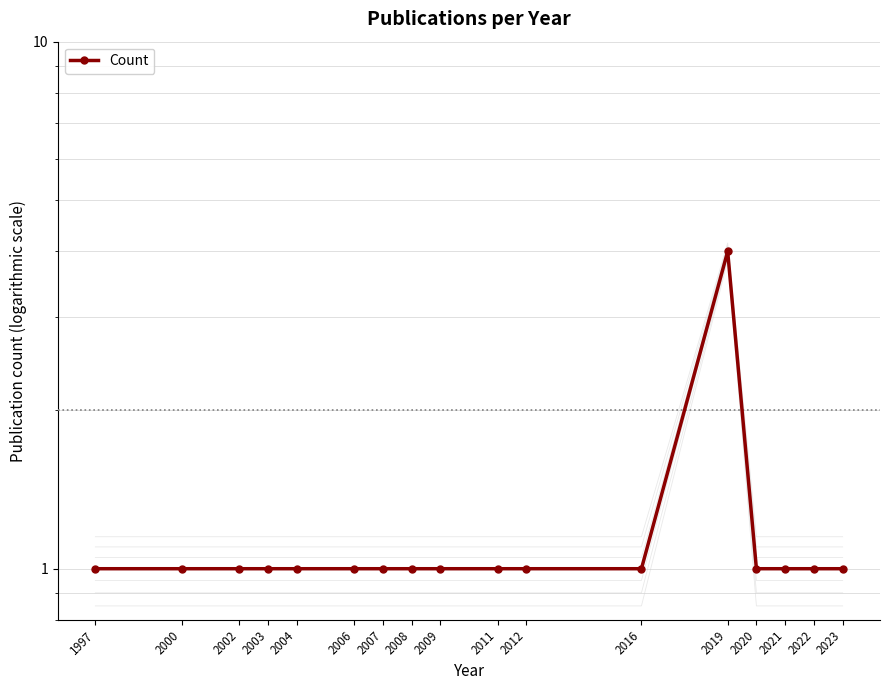

What is the value of the 5th point from the left?

1